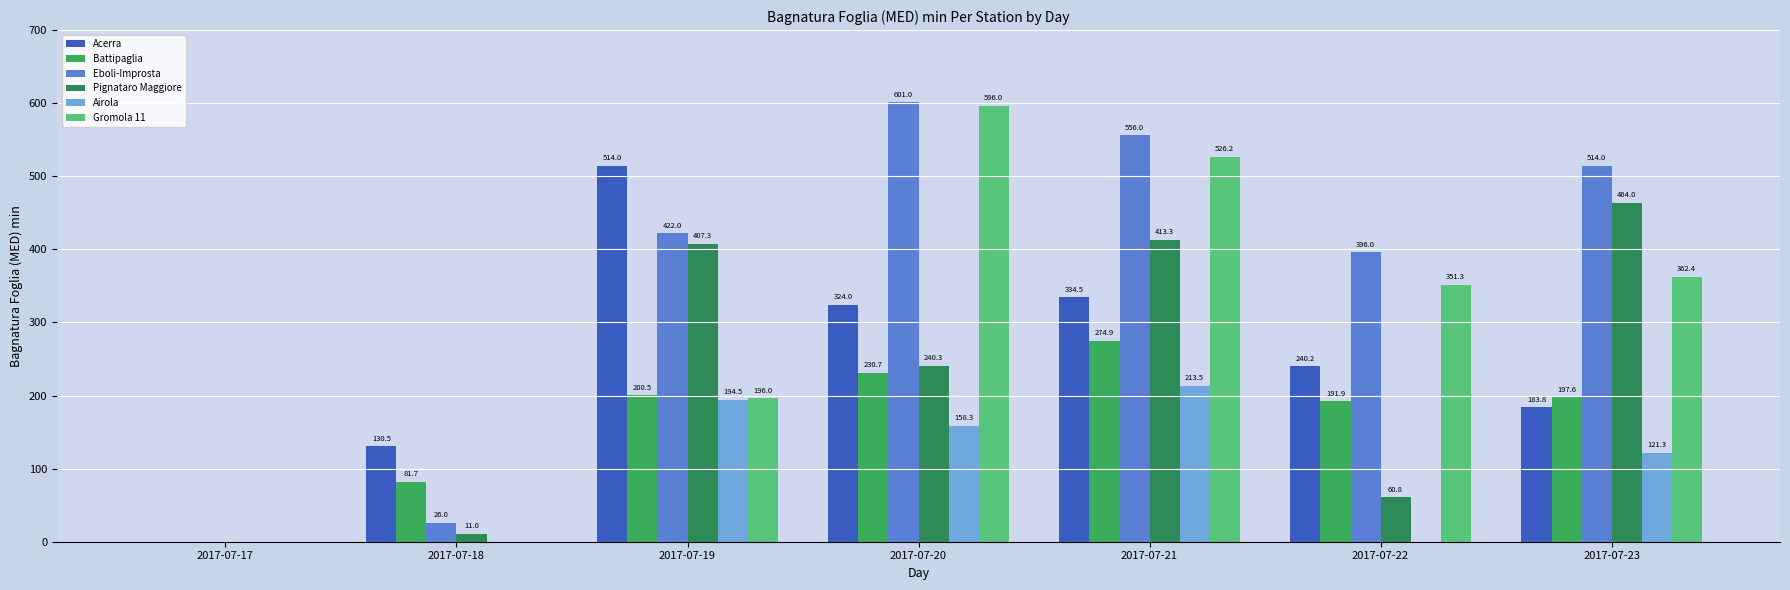

Is the value of Eboli-Improsta at 2017-07-23 greater than the value of Pignataro Maggiore at 2017-07-21?

Yes